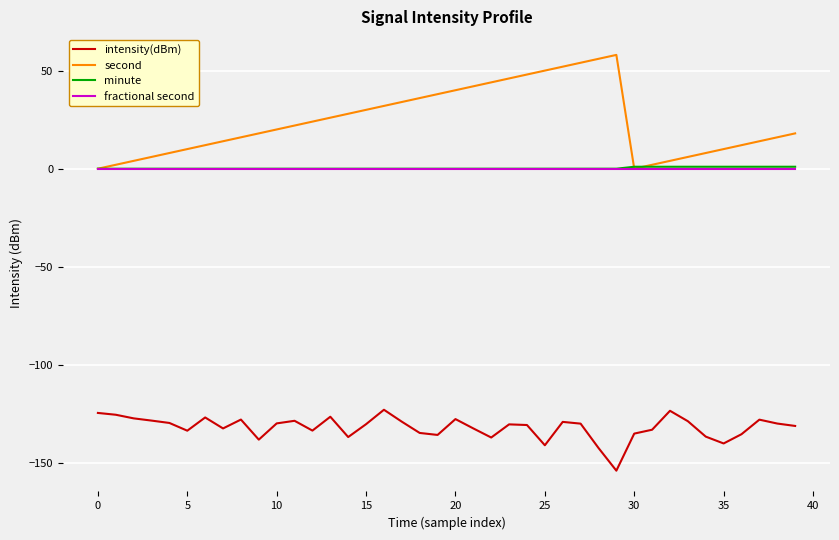

What is the highest value of the intensity(dBm) series?

-122.8